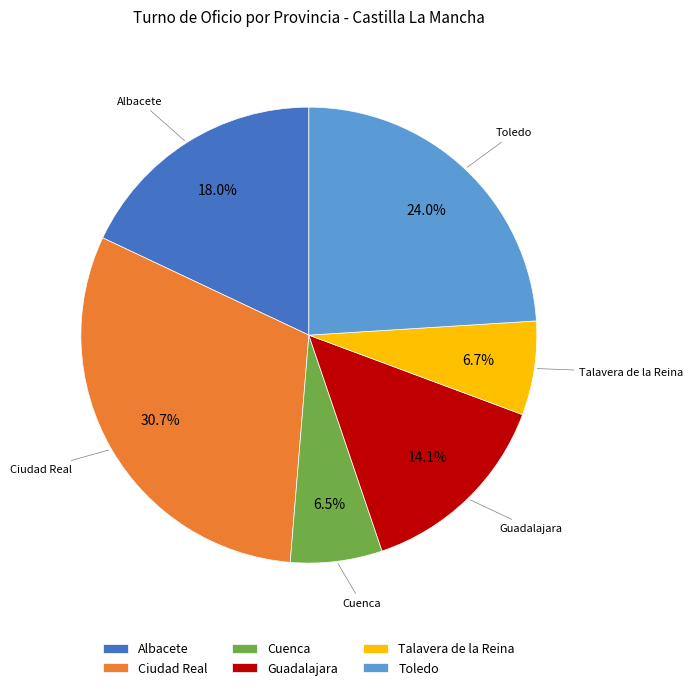

What is the ratio of the value at Albacete to the value at Cuenca?

2.8